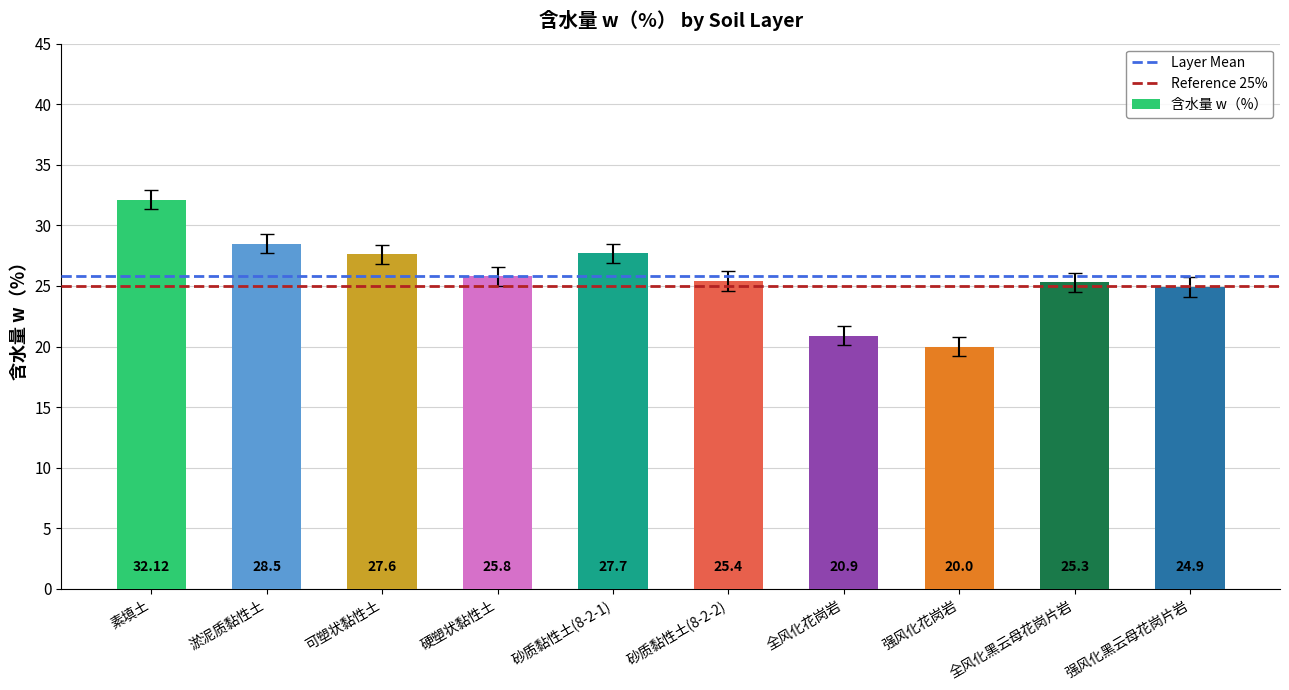

Where does the data first go above 25?

素填土